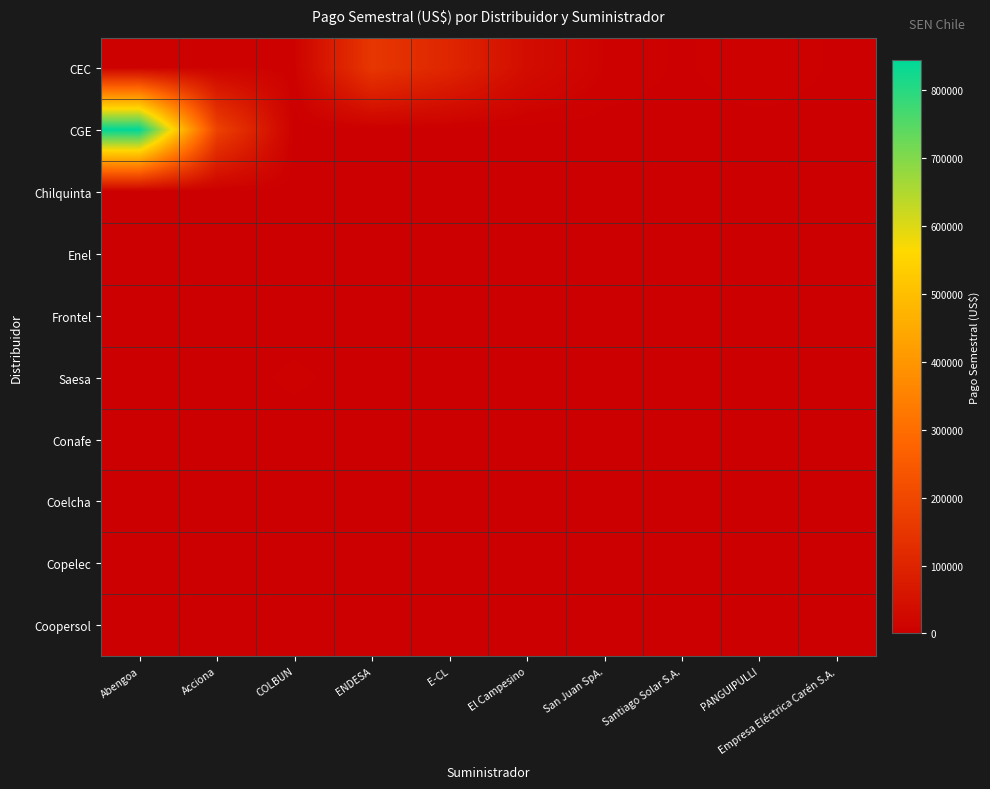

Which series has the largest range (max minus min)?

CGE